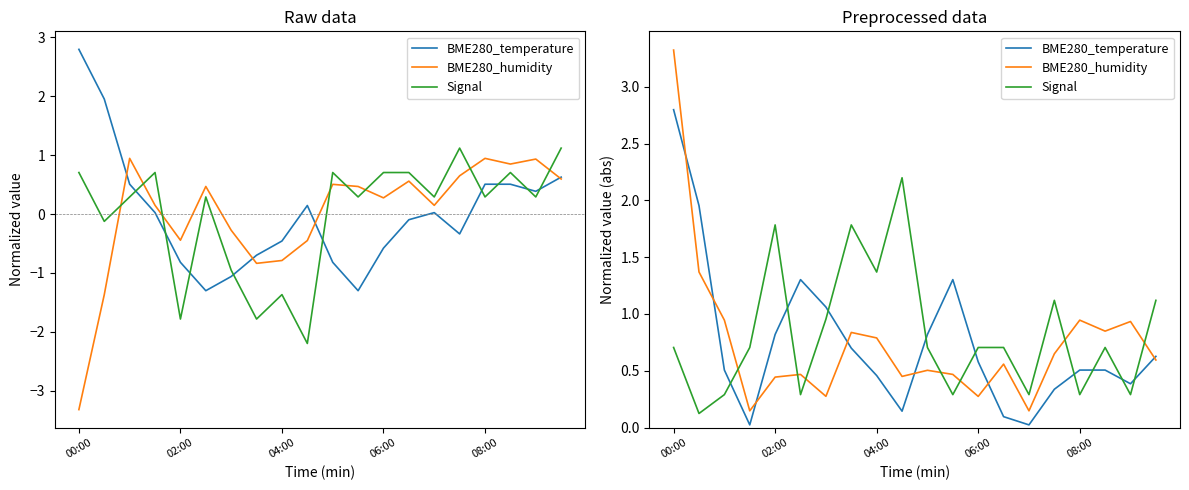

What is the highest value of the BME280_humidity series?

3.3